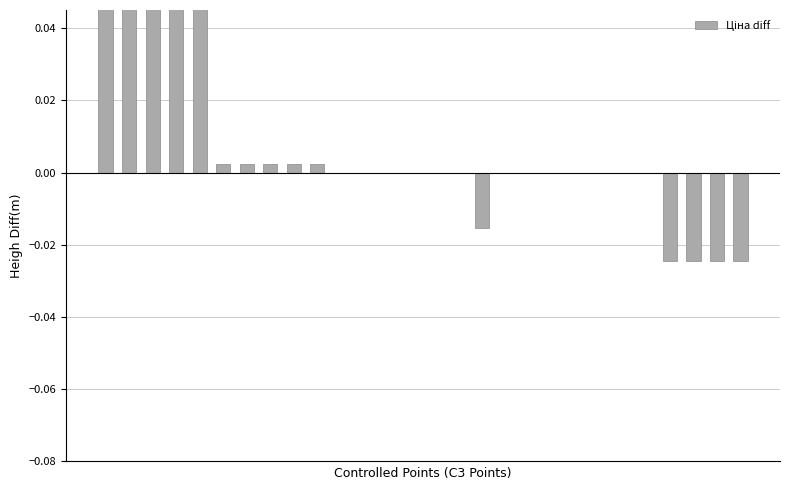

Does the chart contain any negative values?

Yes